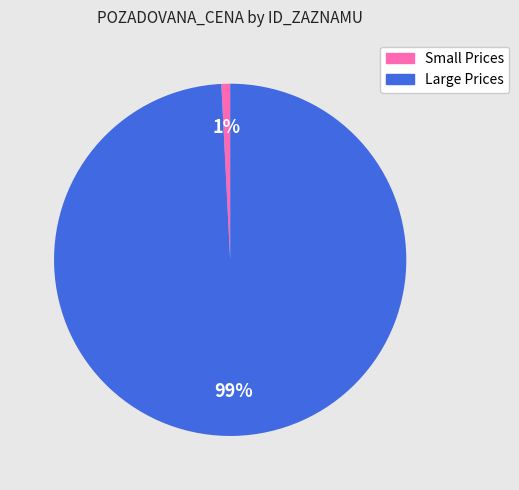

To the nearest percent, what is the difference between the largest and smallest slice percentages?

98%